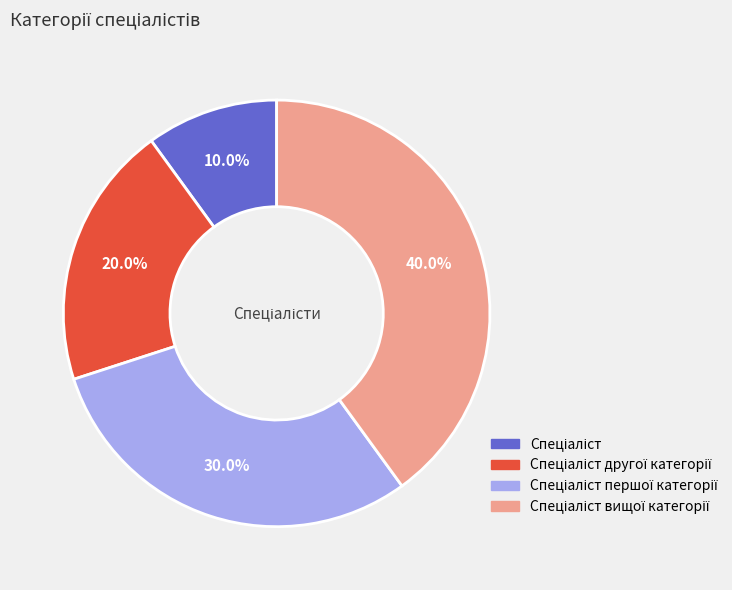

Does any single category account for the majority?

No